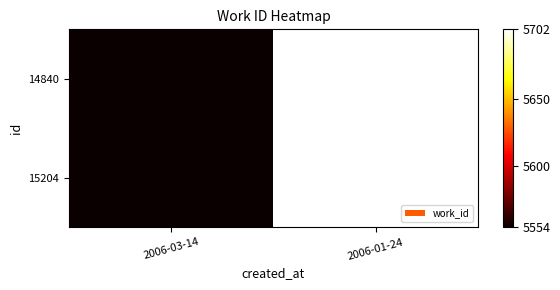

Which series has the largest total across all categories?

14840